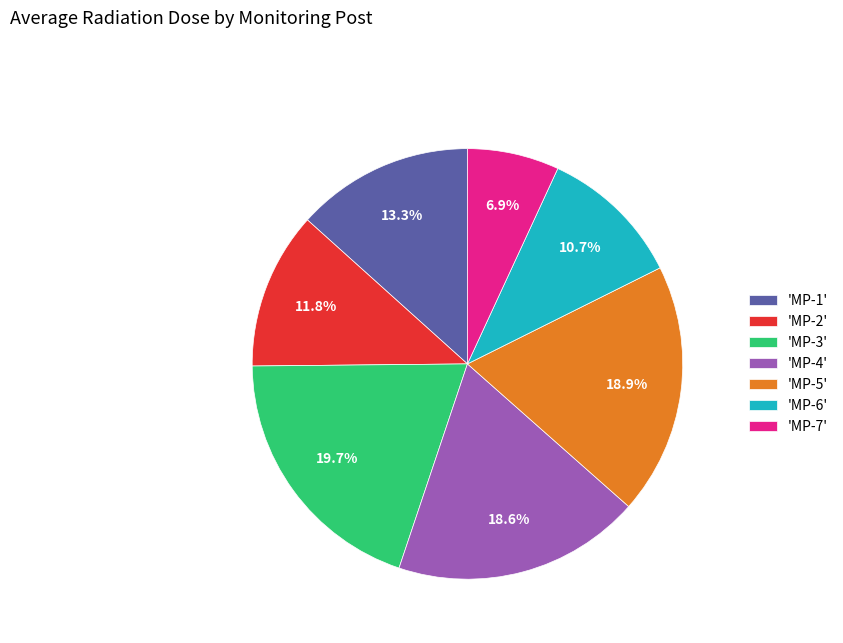

Which has a higher value, 'MP-6' or 'MP-3'?

'MP-3'